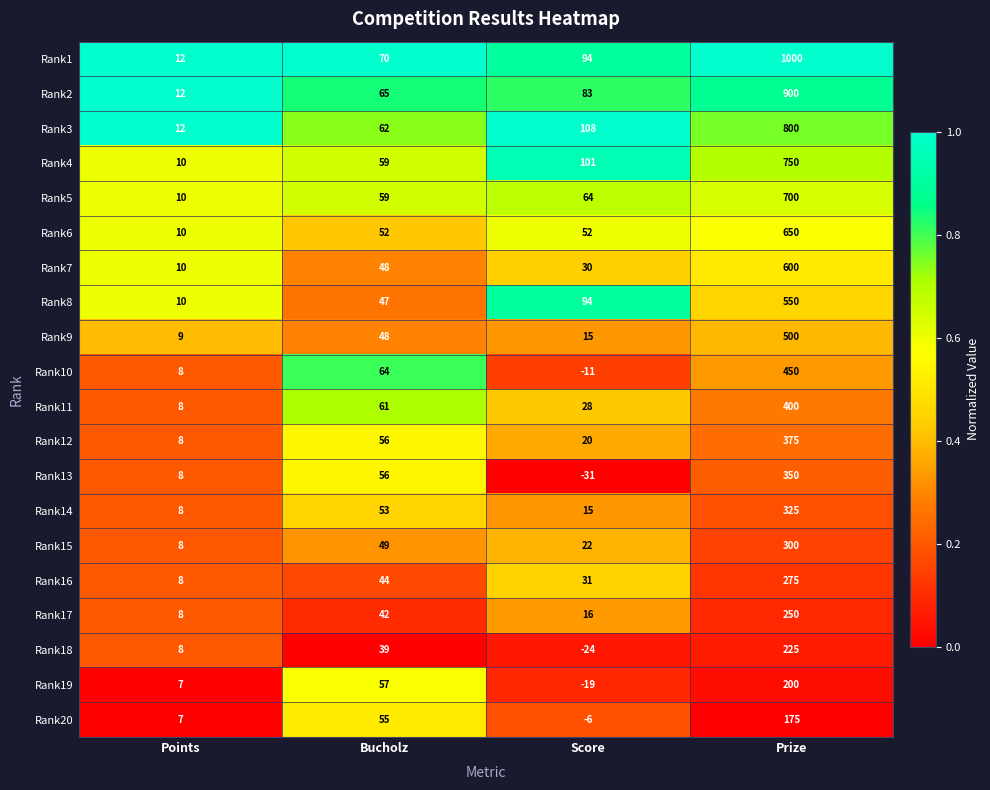

What is the difference between the Rank9 values at Prize and Bucholz?

452